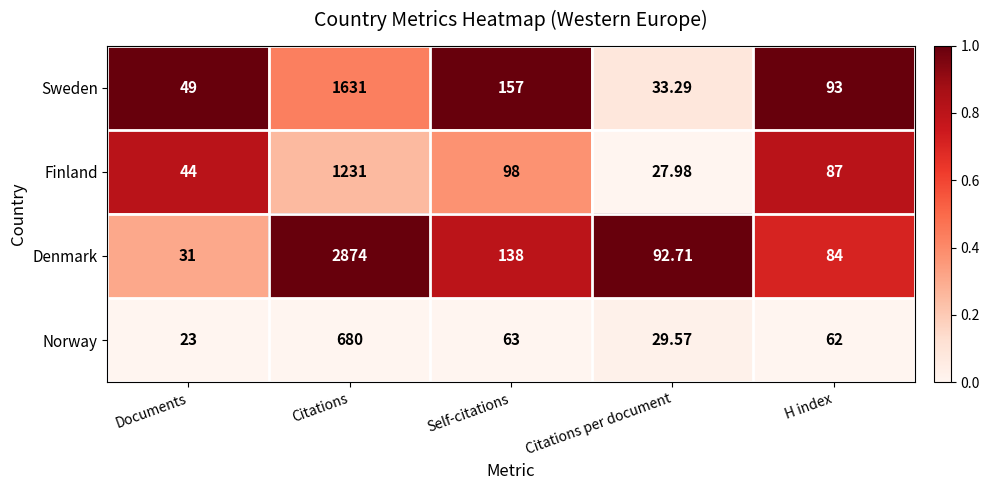

Where does the Finland series first go above 87?

Citations